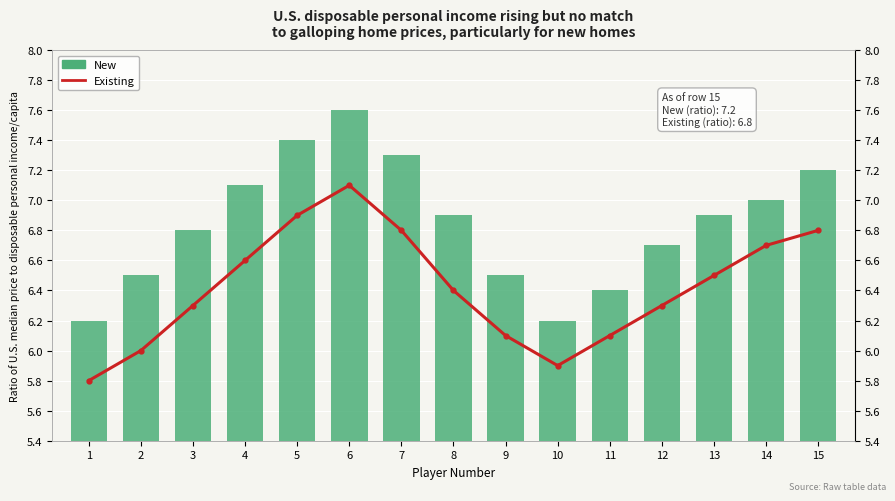

The New series shows 3.8 at 5. True or false?

False